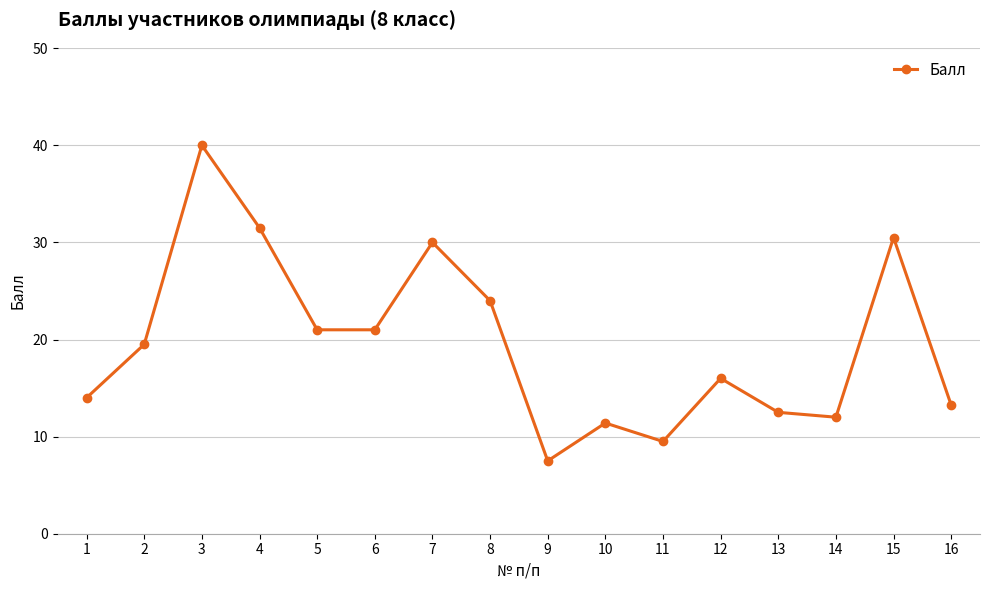

True or false: the data shows 40.1 at 8.

False